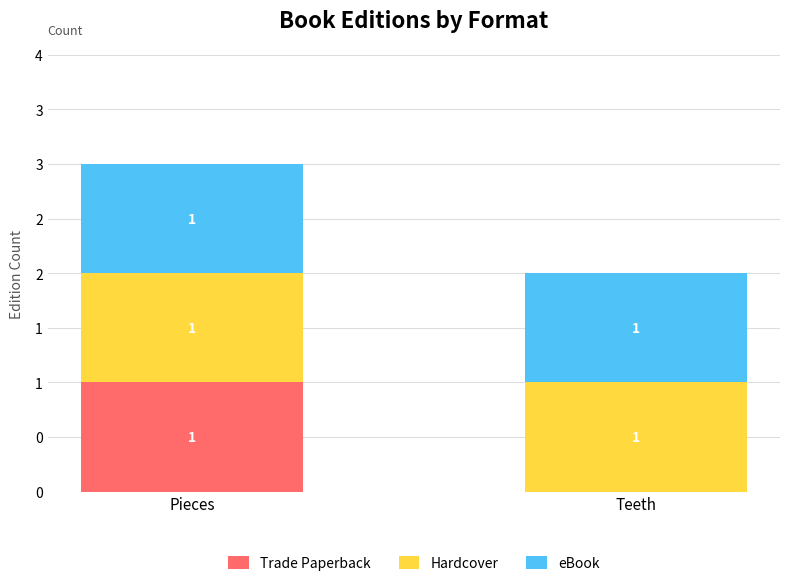

True or false: Trade Paperback has a value of 0 at Teeth.

True